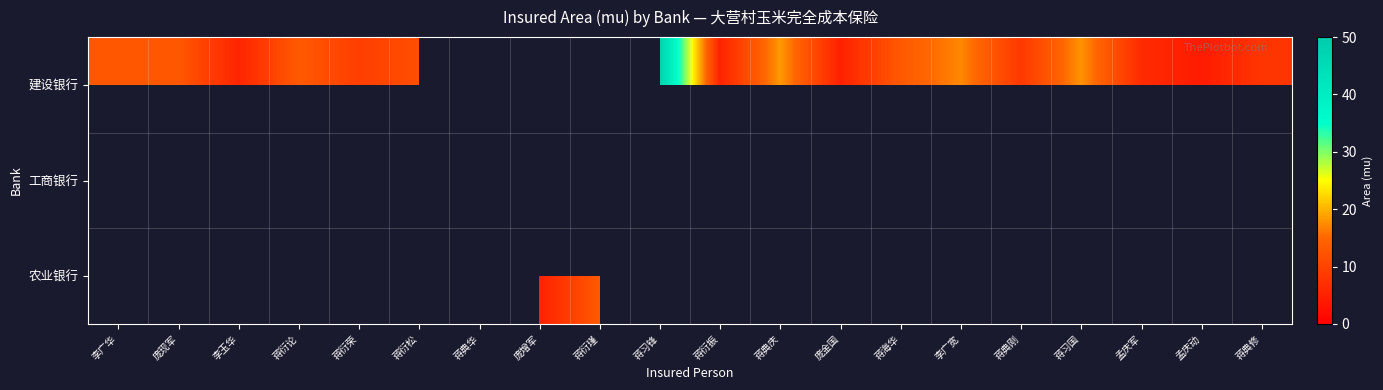

At how many categories does at least one series exceed 23?

1